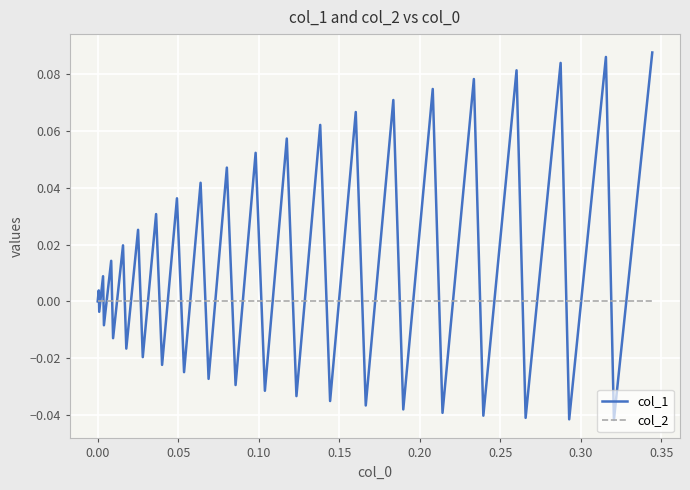

How many categories are shown in the chart?

40